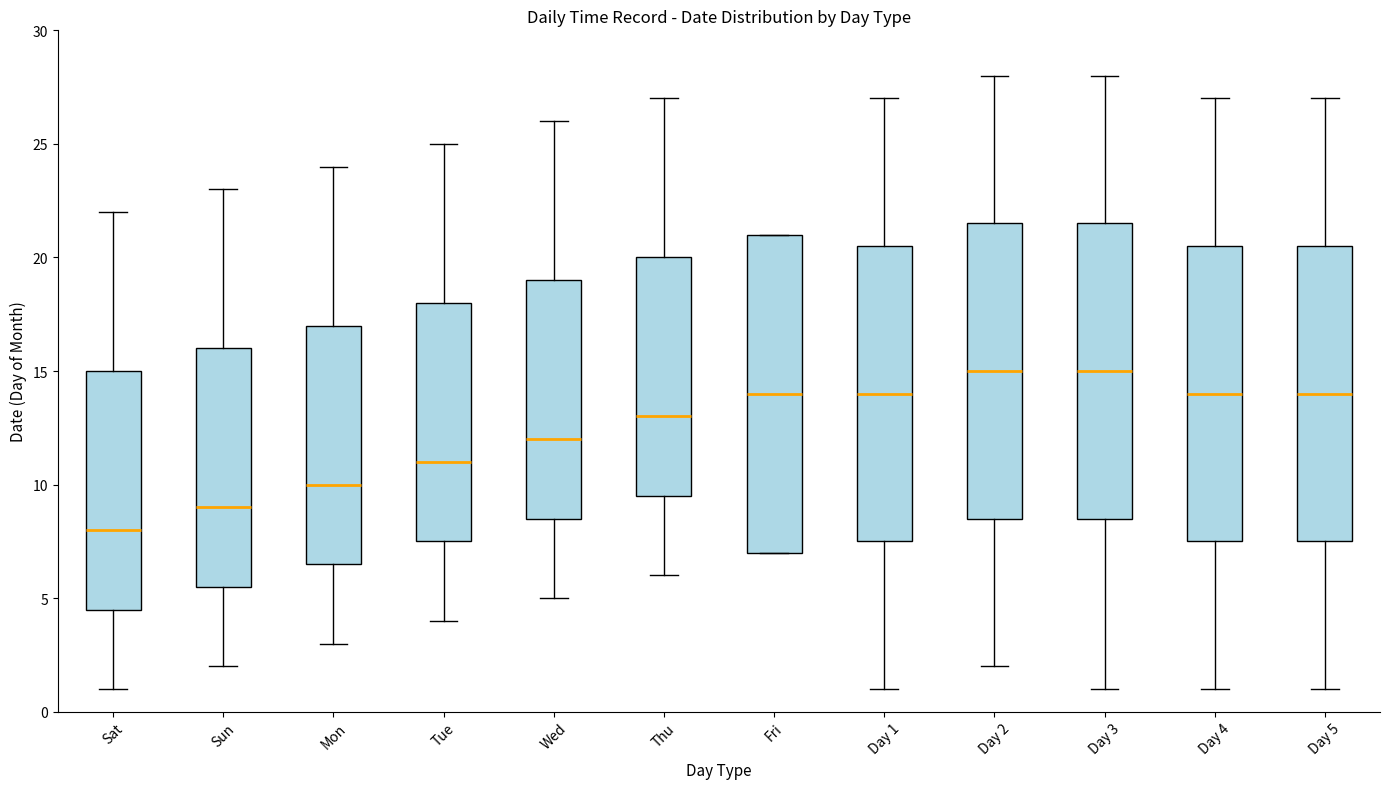

Where does the median line of the box for Sat sit on the y-axis? The values are not printed on the chart, so give them approximately, as read against the axis.

8.0